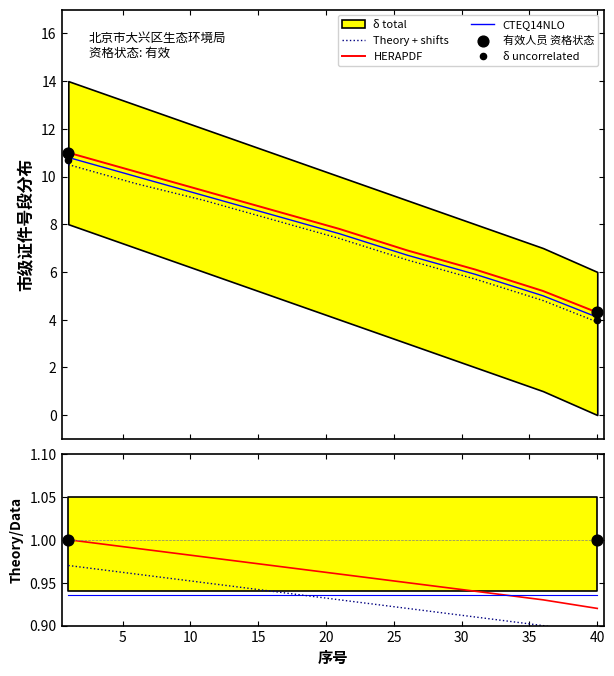

Which series has the largest total across all categories?

HERAPDF